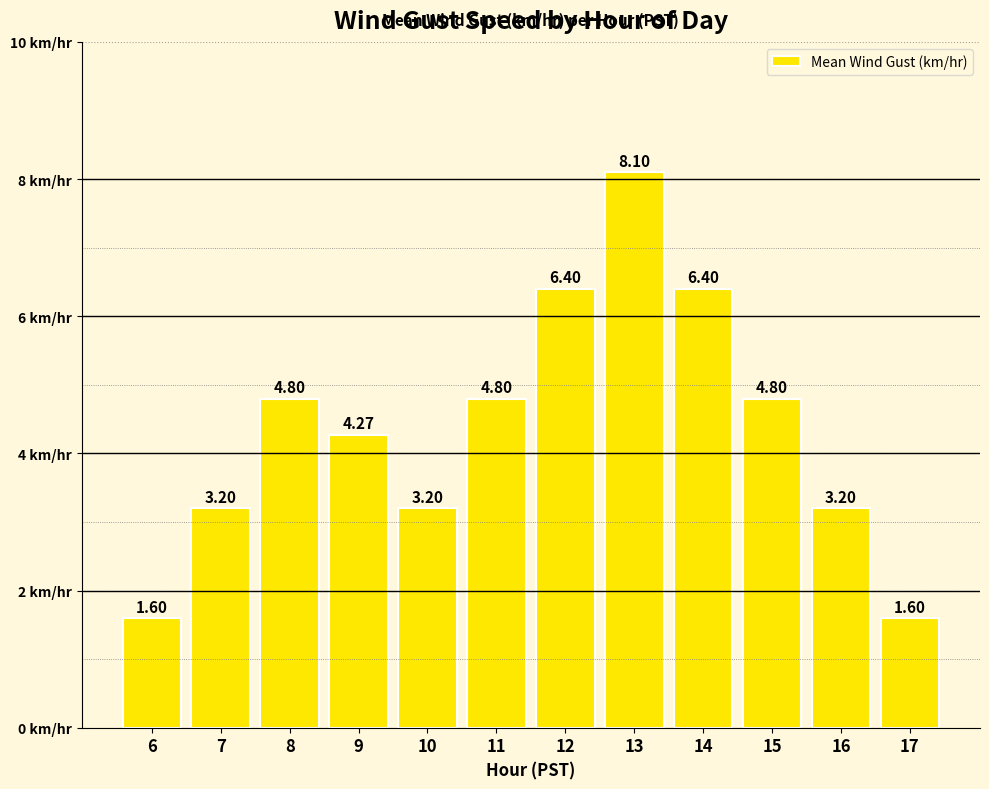

What value does the data have at 11?

4.8